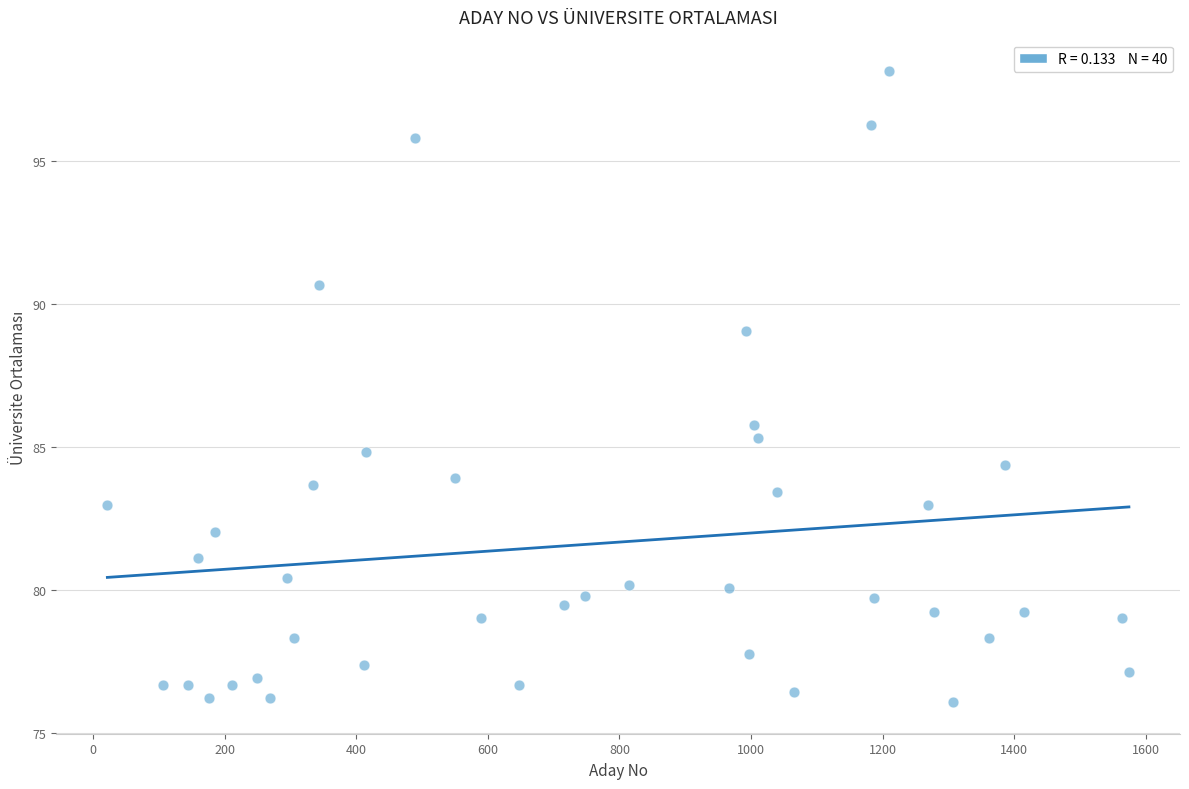

What is the range of Y values (max minus min)?

22.1